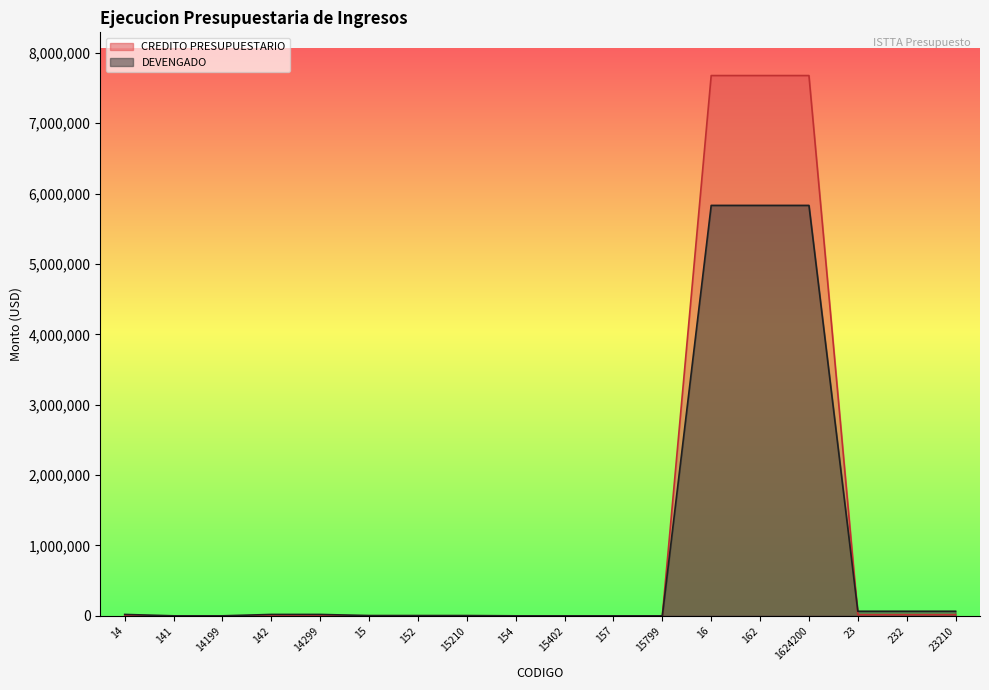

Between which two adjacent categories do CREDITO PRESUPUESTARIO and DEVENGADO first intersect?

14 and 141